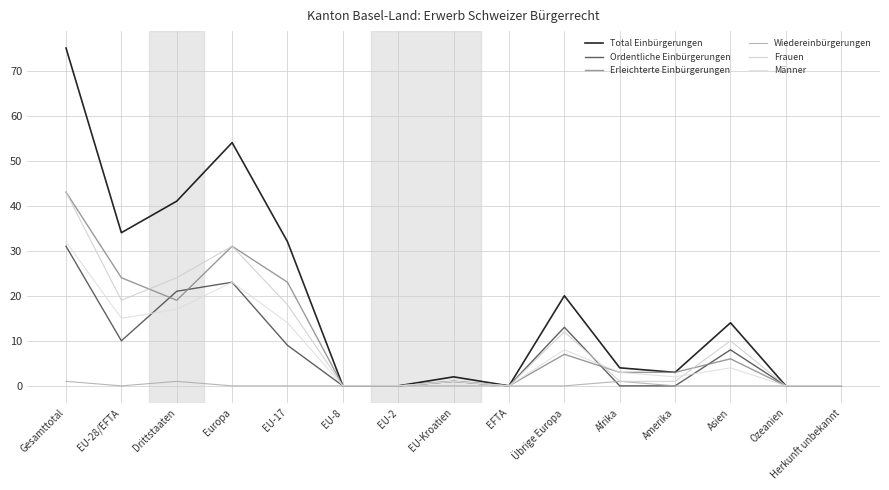

Where does the Ordentliche Einbürgerungen series first go above 1?

Gesamttotal